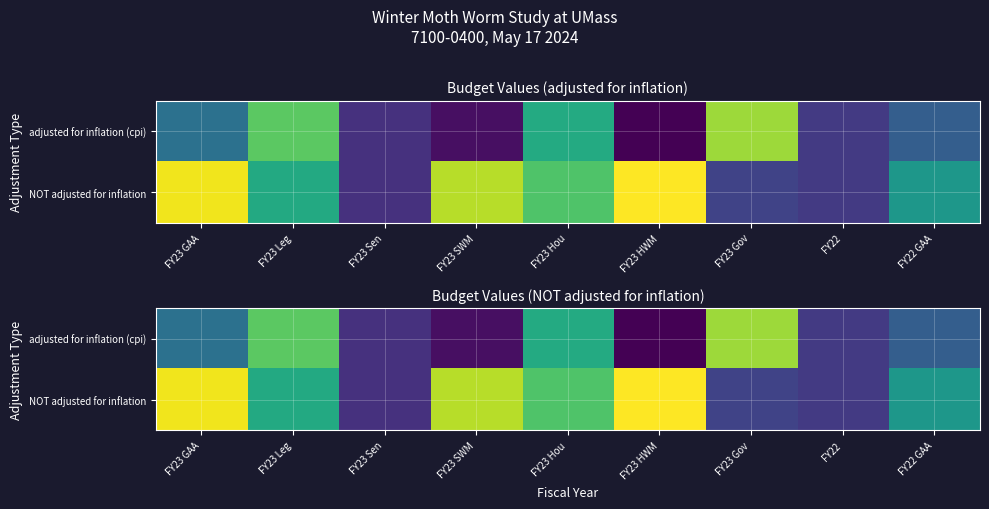

The value of NOT adjusted for inflation at FY23 Hou is 0.0. True or false?

False